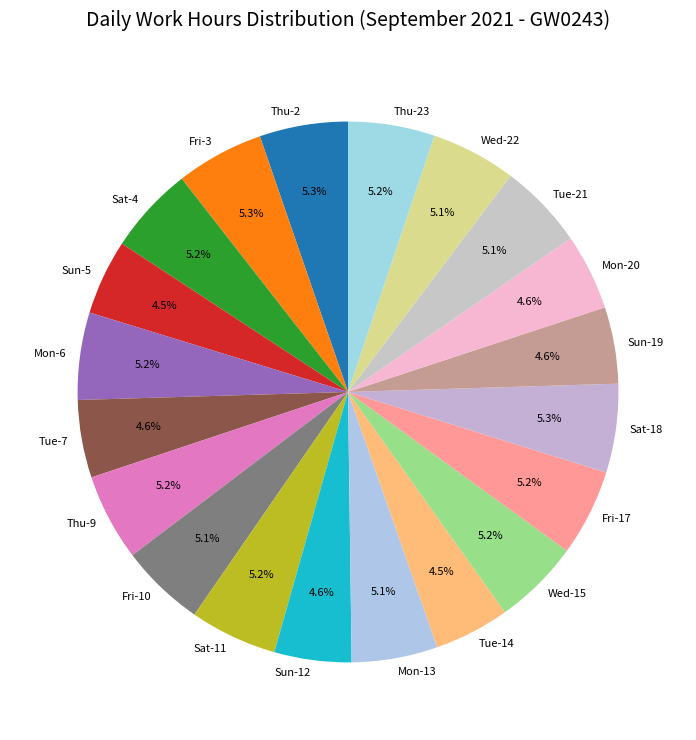

What is the ratio of the value at Fri-17 to the value at Mon-20?

1.1